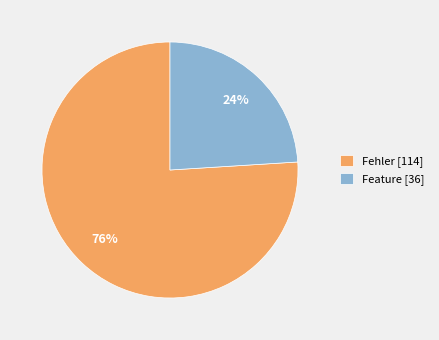

Rank the categories by value from lowest to highest.

Feature, Fehler